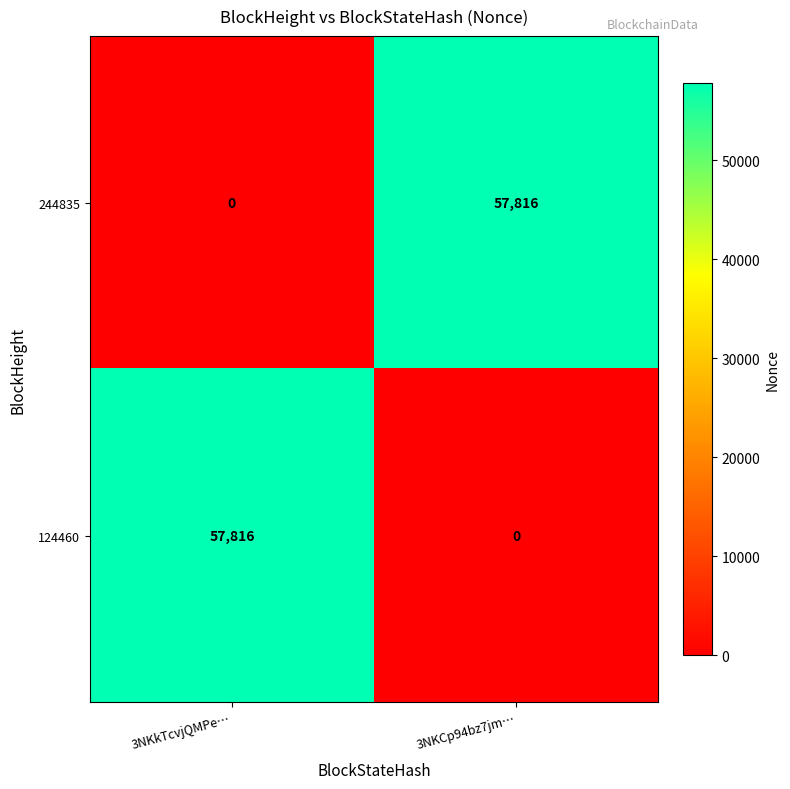

Reading left to right, list all the values displayed in this chart.

244835: 0	57816
124460: 57816	0